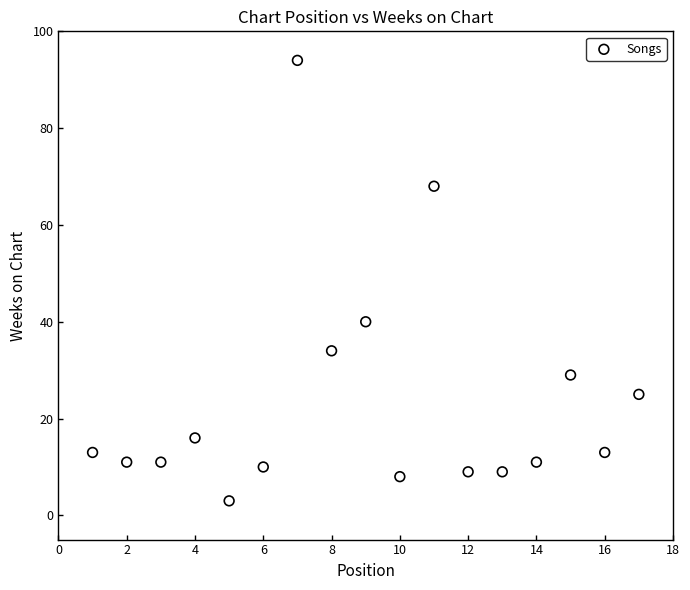

What Y value in the scatter plot is closest to 48?

40